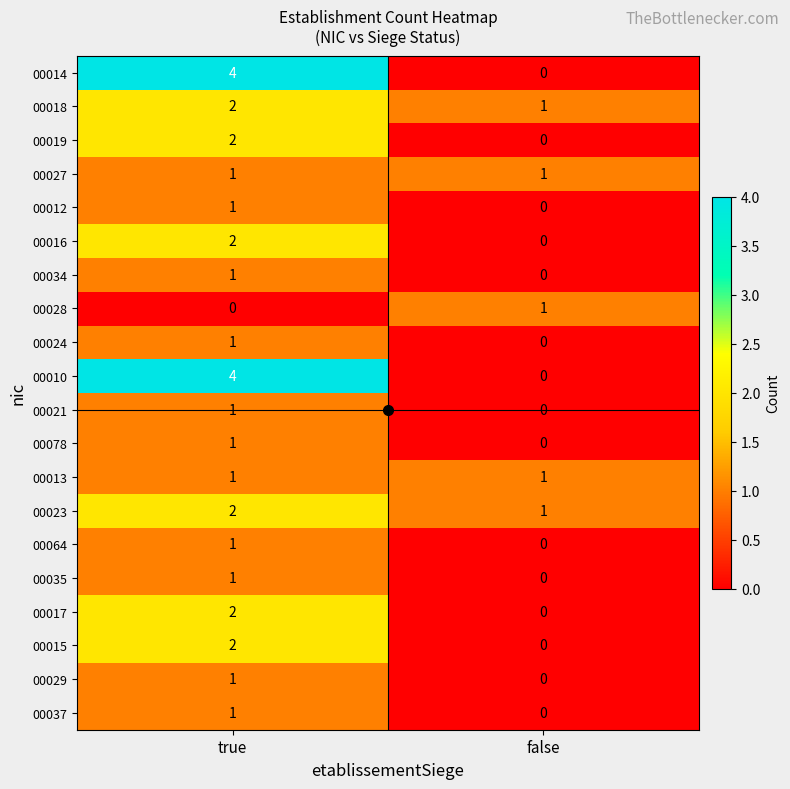

Which category has the highest value in the 00019 series?

true